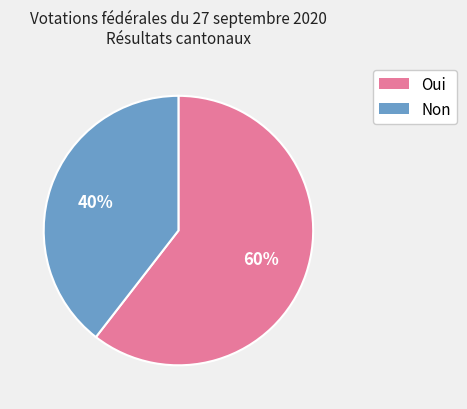

Approximately how many times larger is the value at Oui compared to Non?

1.5